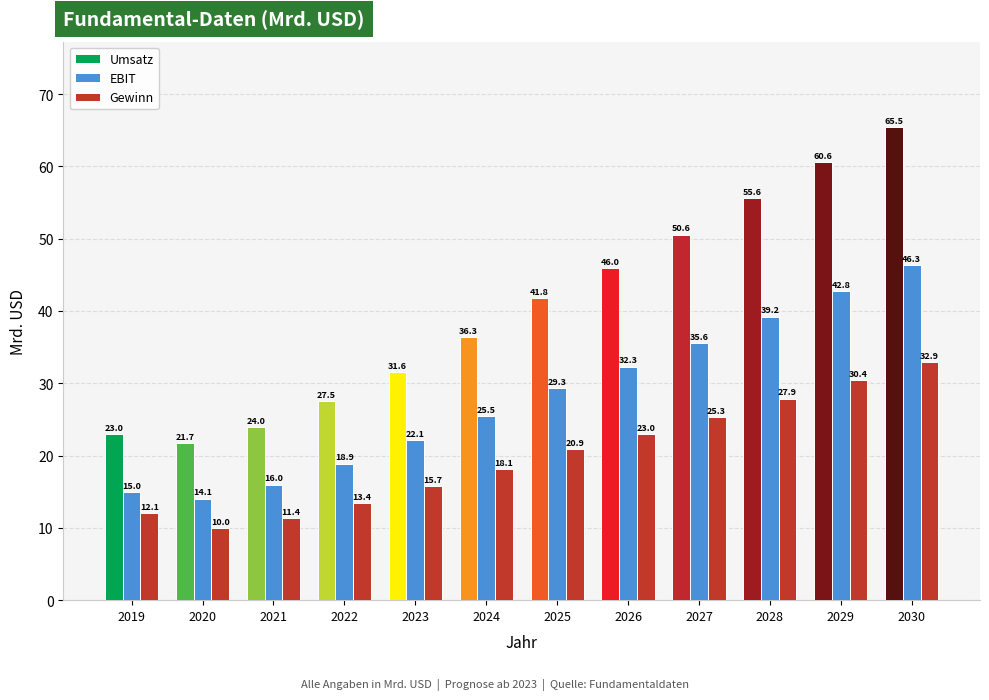

What is the average value of the EBIT series?

28.1